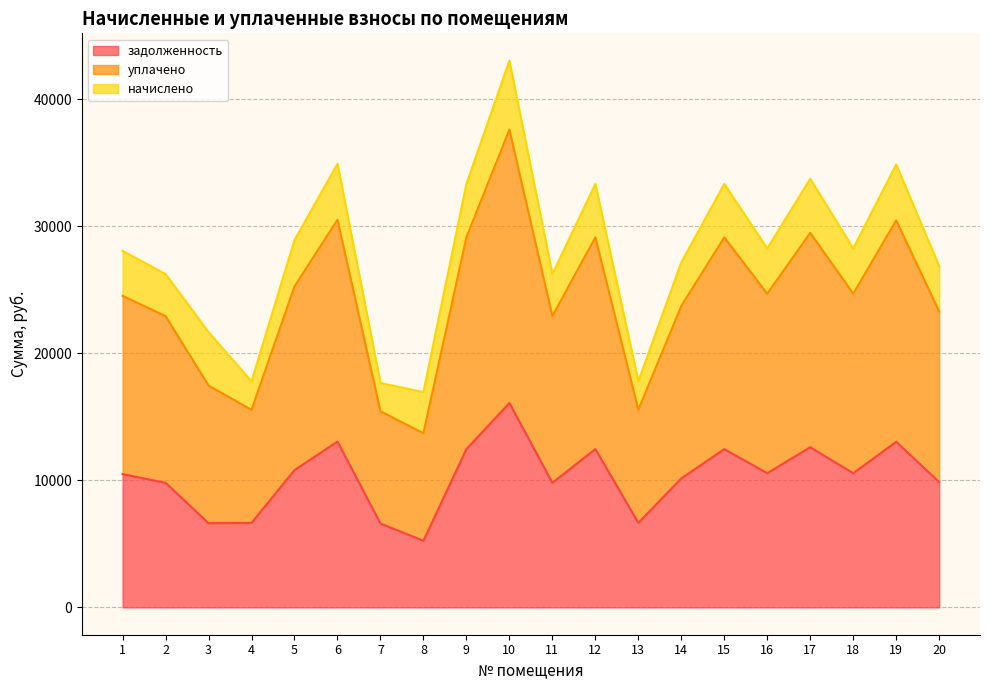

The value of задолженность at 20 is 13822.5. True or false?

False